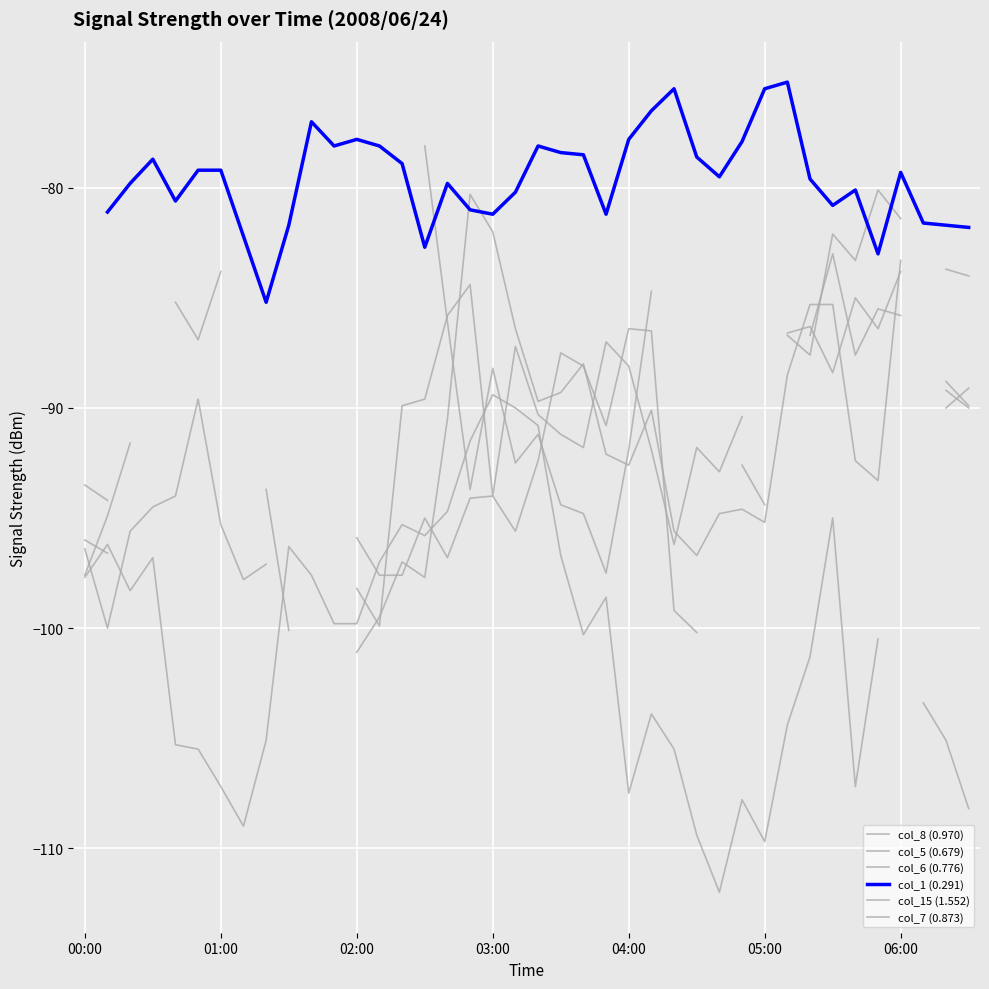

Rank the categories by col_5 (0.679) value from highest to lowest.

9, 10, 11, 28, 31, 33, 35, 24, 25, 39, 36, 32, 21, 34, 22, 05:00, 23, 20, 29, 04:00, 18, 17, 30, 03:00, 15, 06:00, 02:00, 19, 12, 00:00, 16, 8, 13, 14, 7, 26, 01:00, 27, 37, 38